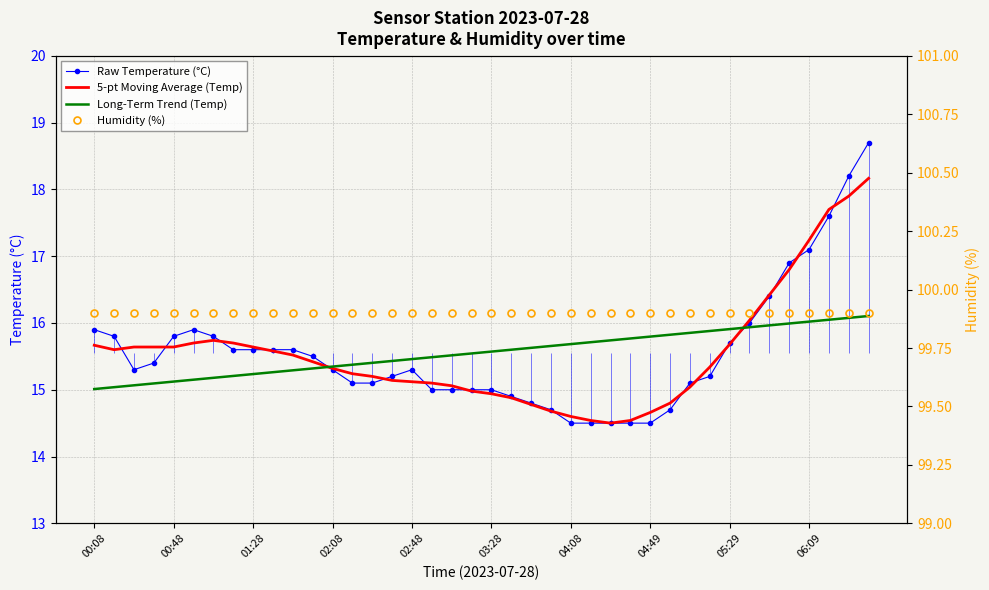

Is the value of Long-Term Trend (Temp) at 13 greater than the value of 5-pt Moving Average (Temp) at 32?

No